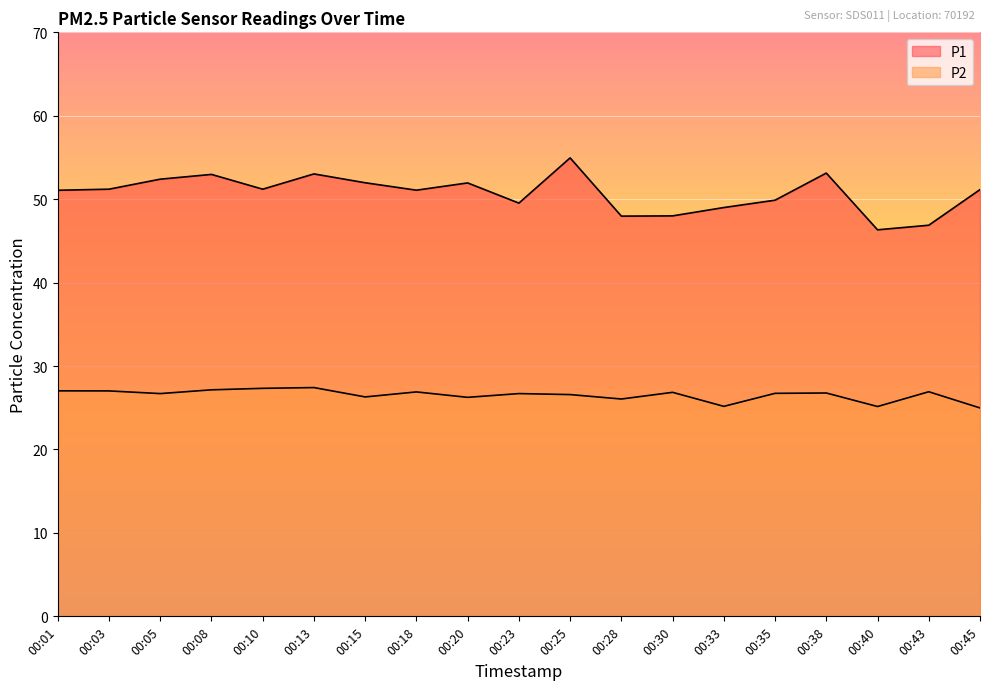

True or false: P2 has more than 2 interior local peaks.

True